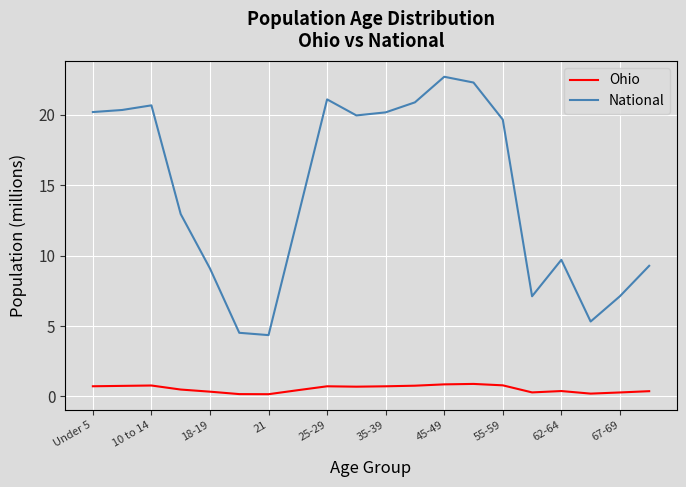

What is the maximum value for National?

22.7